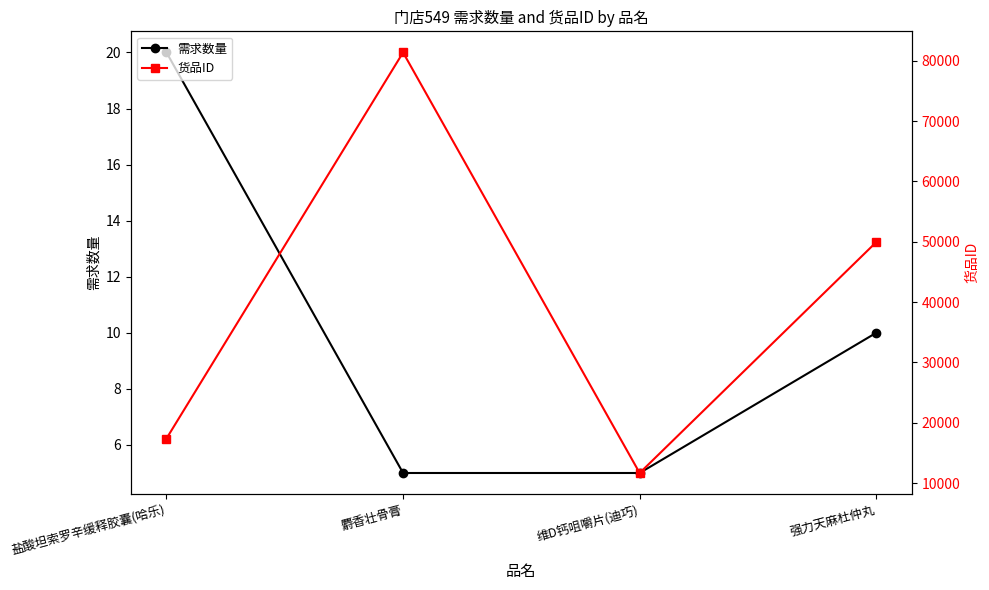

What is the spread (max minus min) of values at 强力天麻杜仲丸?

49929